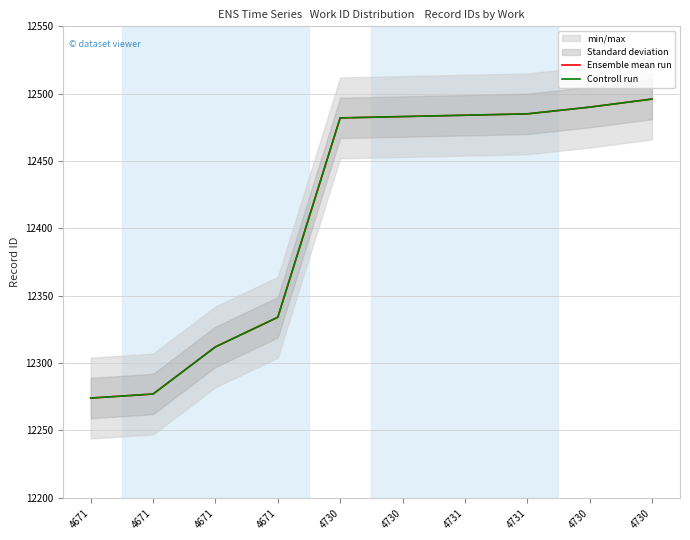

What is the highest value of the Ensemble mean run series?

12496